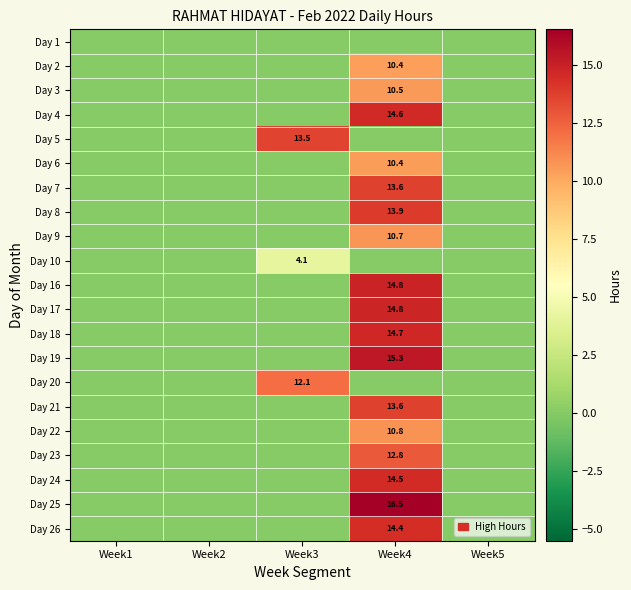

At Week4, list the series in order from largest to smallest.

Day 25, Day 19, Day 16, Day 17, Day 18, Day 4, Day 24, Day 26, Day 8, Day 21, Day 7, Day 23, Day 22, Day 9, Day 3, Day 6, Day 2, Day 1, Day 5, Day 10, Day 20